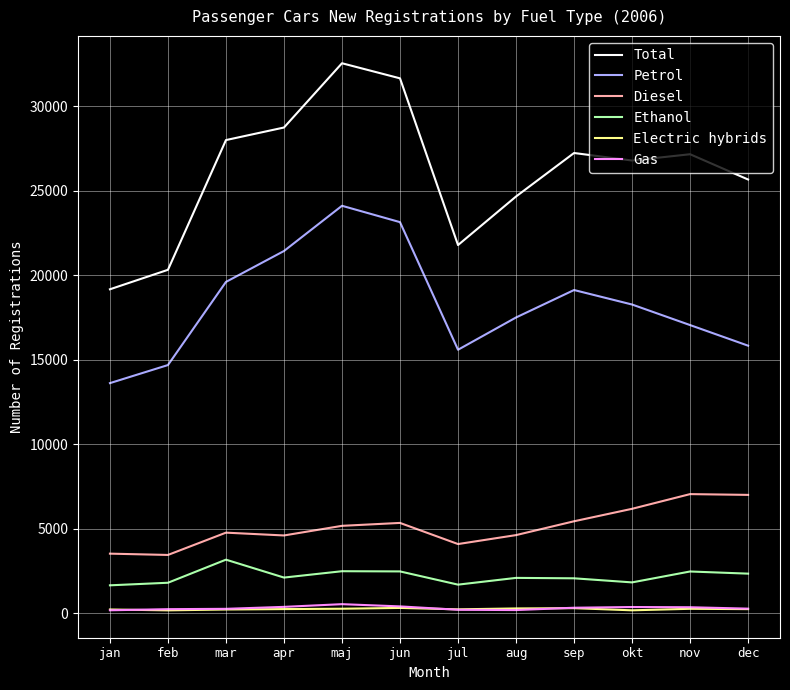

What is the maximum value for Diesel?

7046